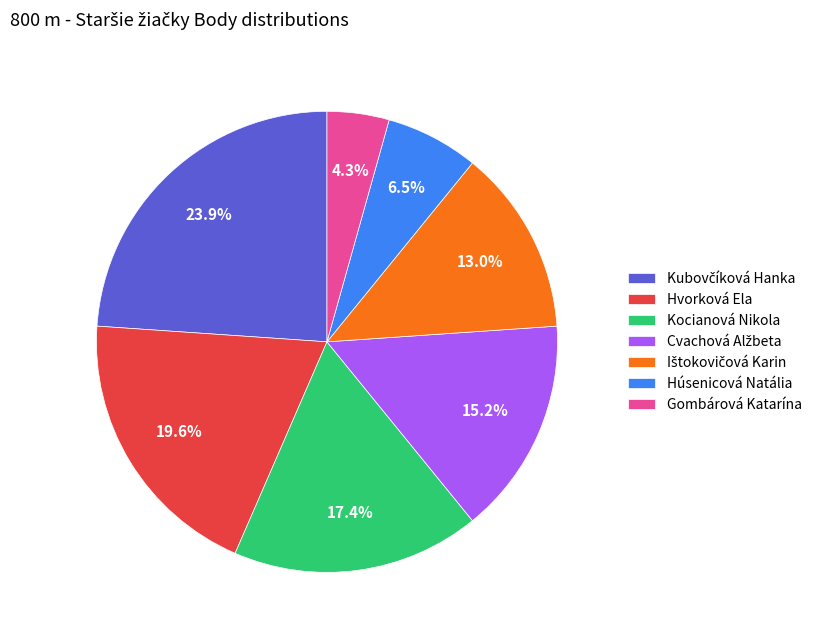

Which has a higher value, Húsenicová Natália or Hvorková Ela?

Hvorková Ela